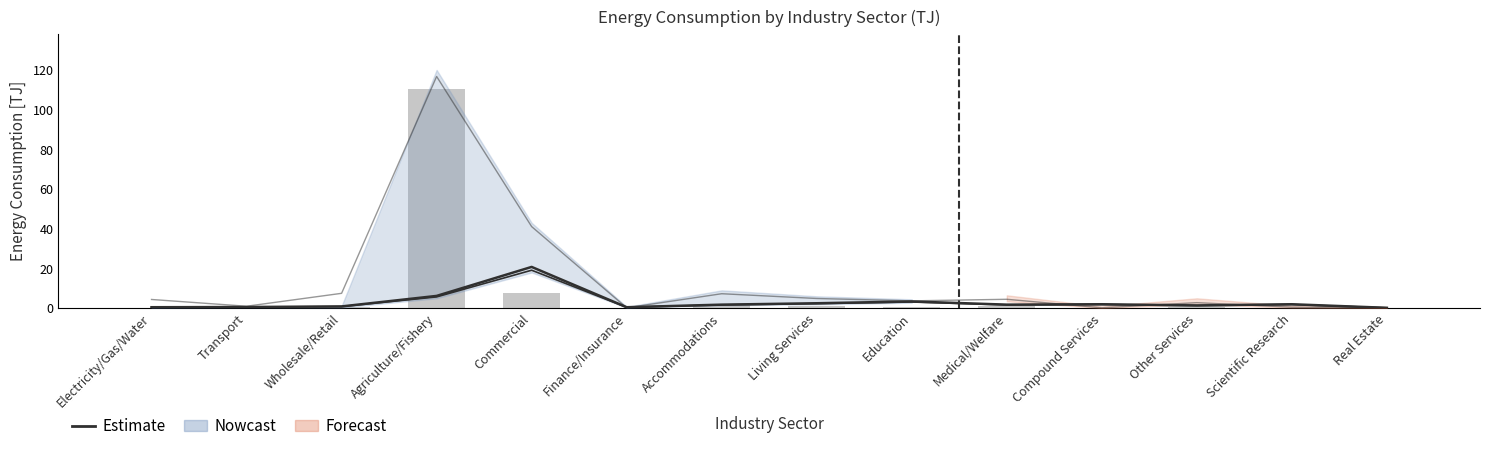

Is the value of Estimate at Transport greater than the value of Oil Products at Real Estate?

Yes